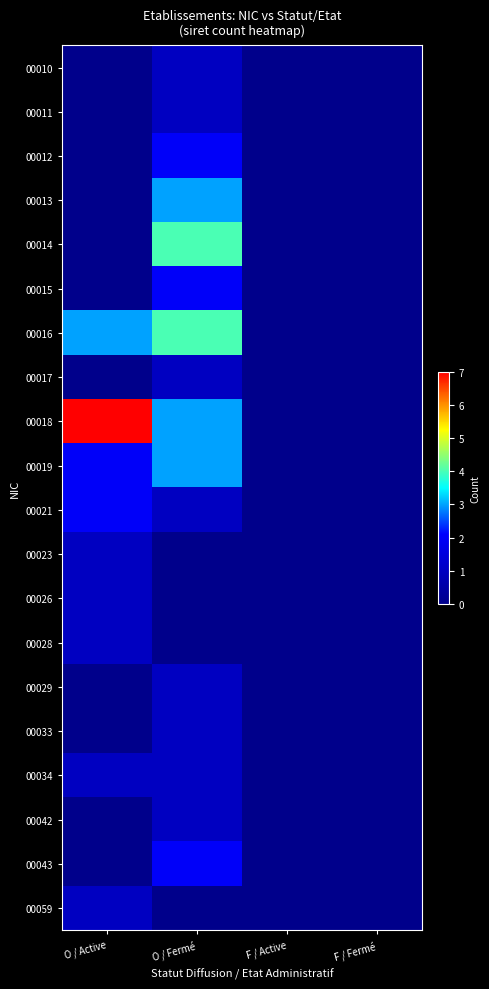

Rank the series by their maximum value, from lowest to highest.

00010, 00011, 00017, 00023, 00026, 00028, 00029, 00033, 00034, 00042, 00059, 00012, 00015, 00021, 00043, 00013, 00019, 00014, 00016, 00018